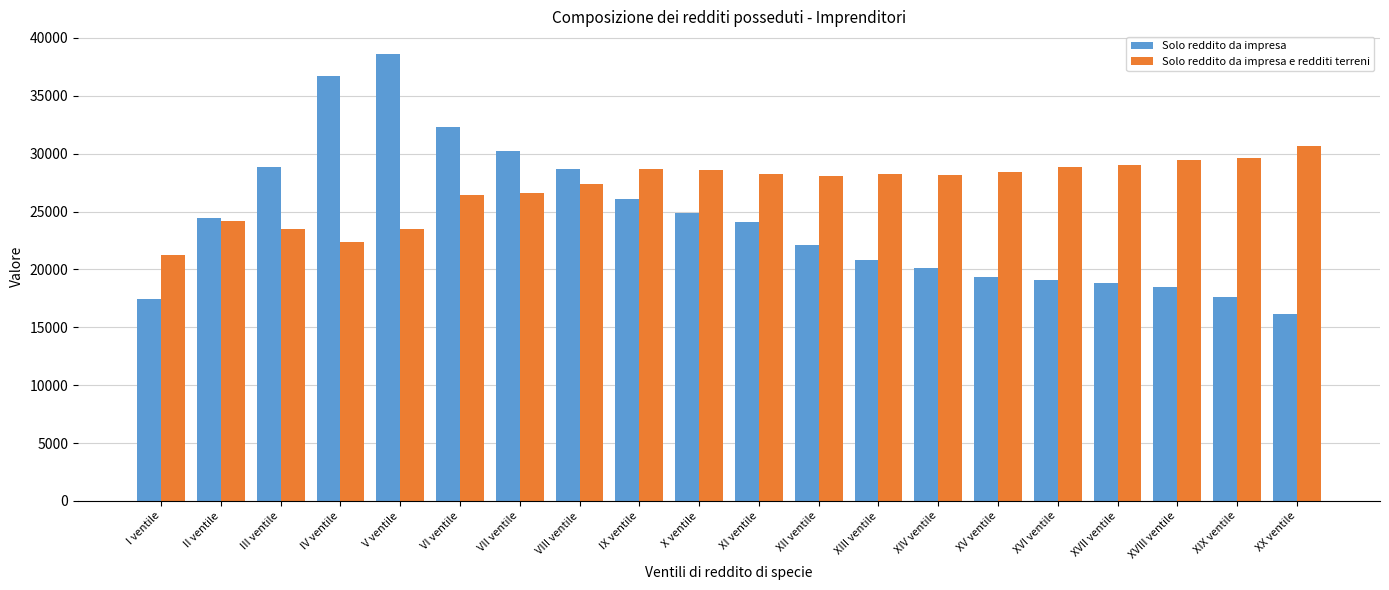

How many bars are there in each group?

2